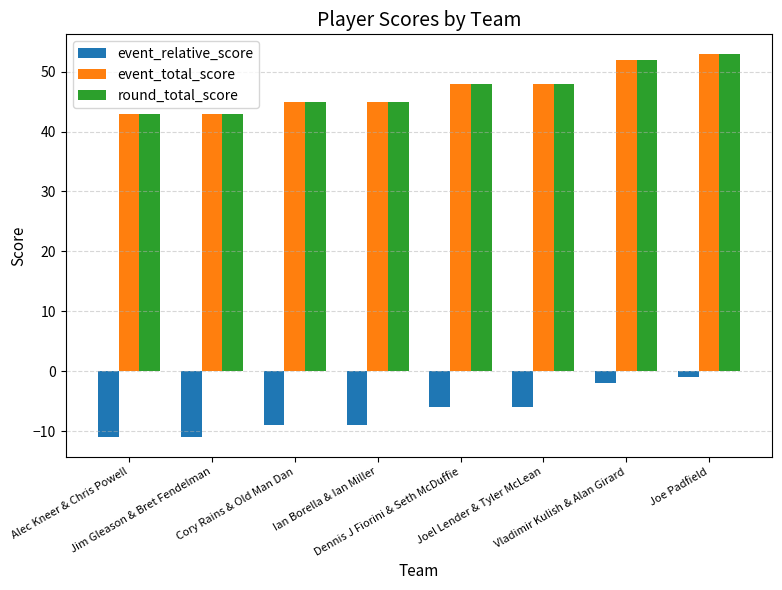

What is the sum of the round_total_score values at Joel Lender & Tyler McLean and Cory Rains & Old Man Dan?

93